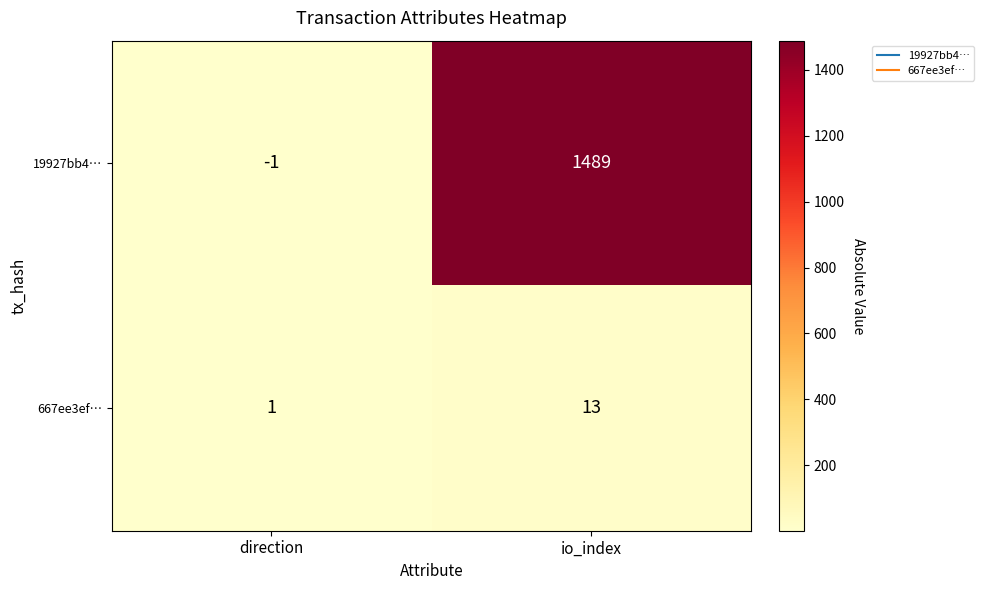

What is the total value across all series at io_index?

1502